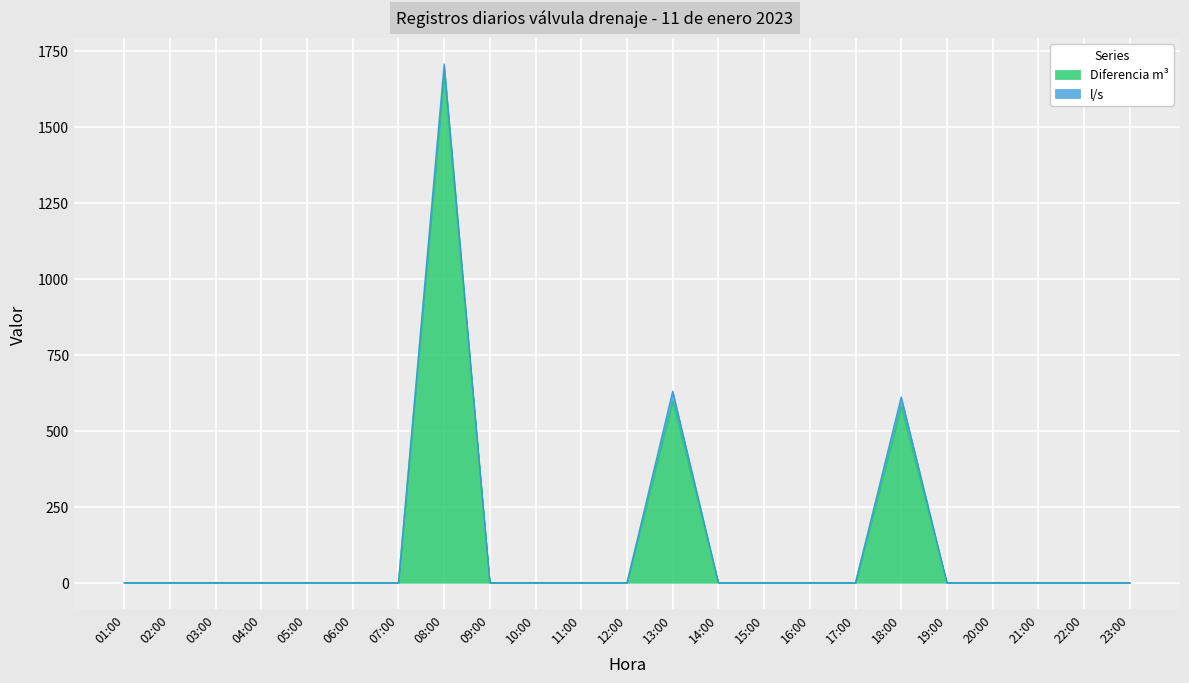

What is the difference between the maximum and minimum values?

1674